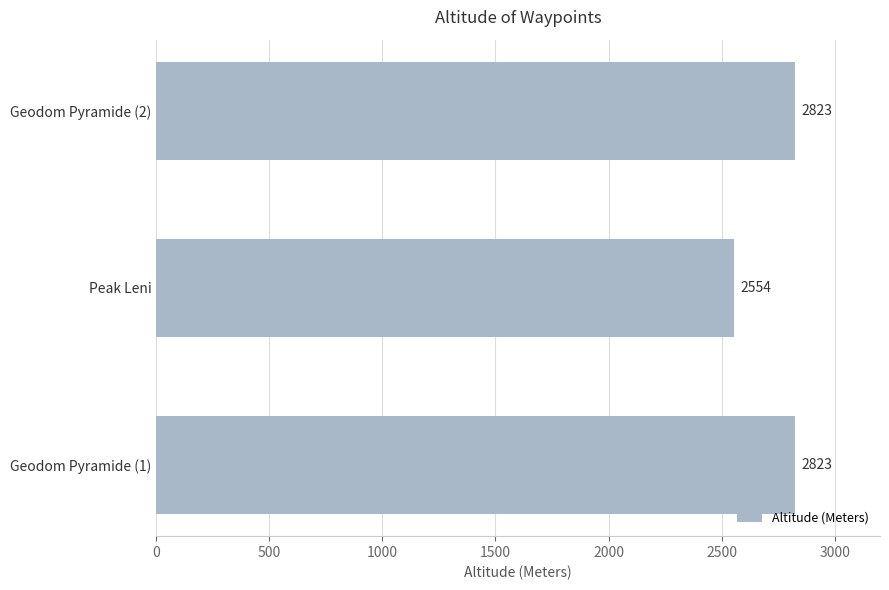

How many bars are there in total?

3